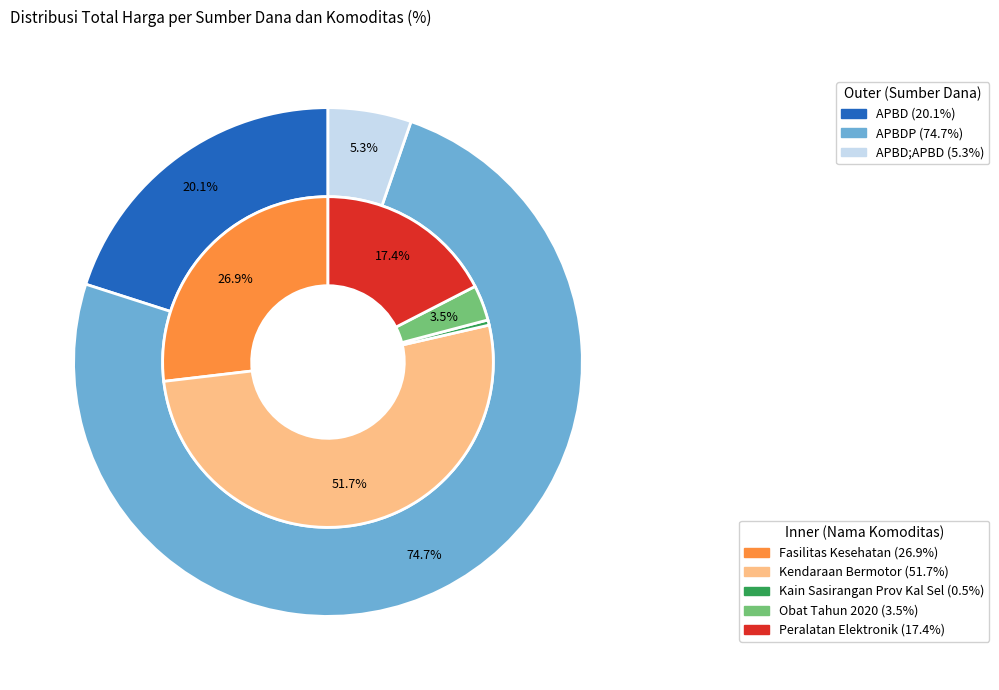

Does any single category account for the majority?

Yes